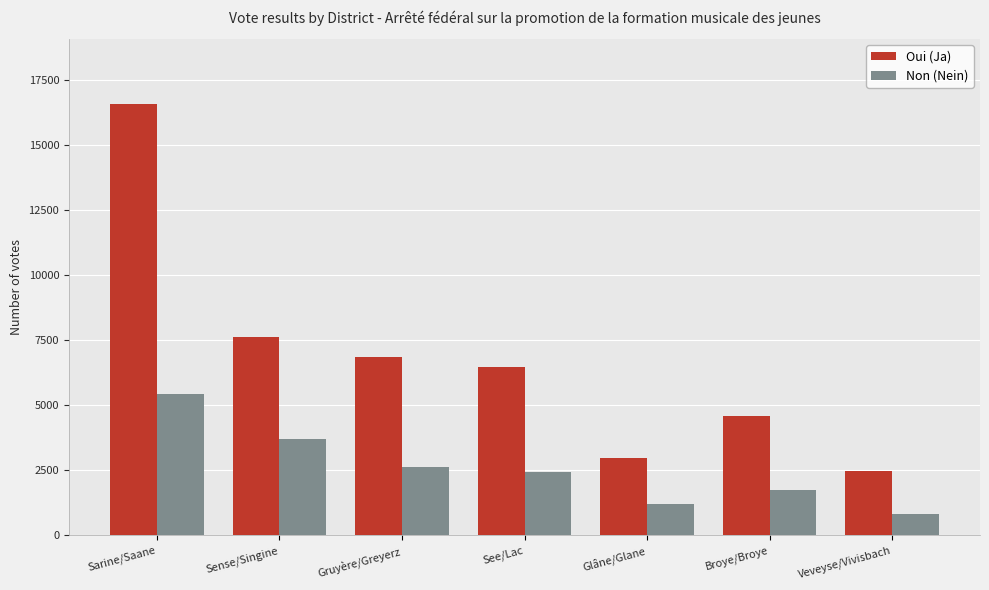

How many data points in Oui (Ja) are less than 6450?

3